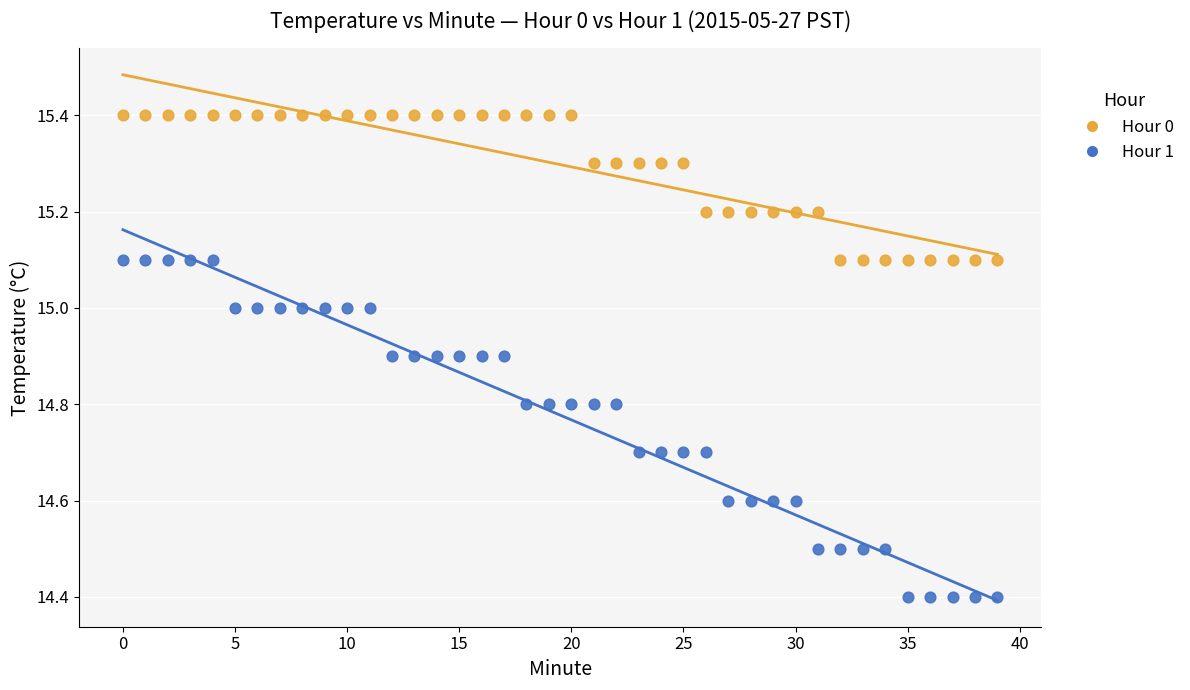

Across all data points, what is the range of Y values (max minus min)?

1.0